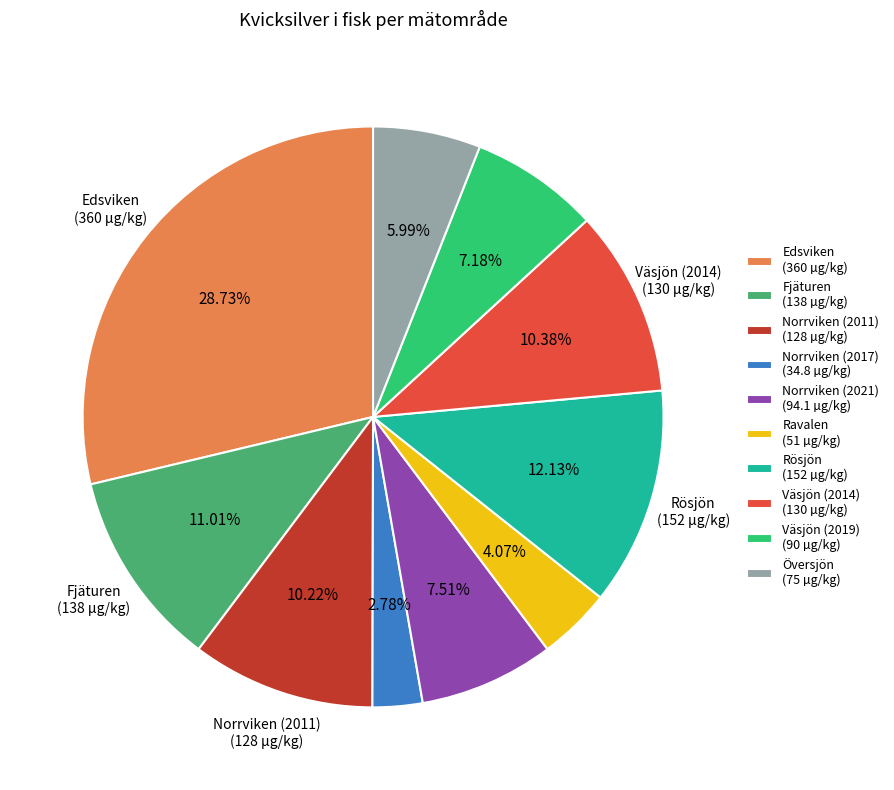

What percentage is NOT represented by Väsjön (2014)?

89.6%